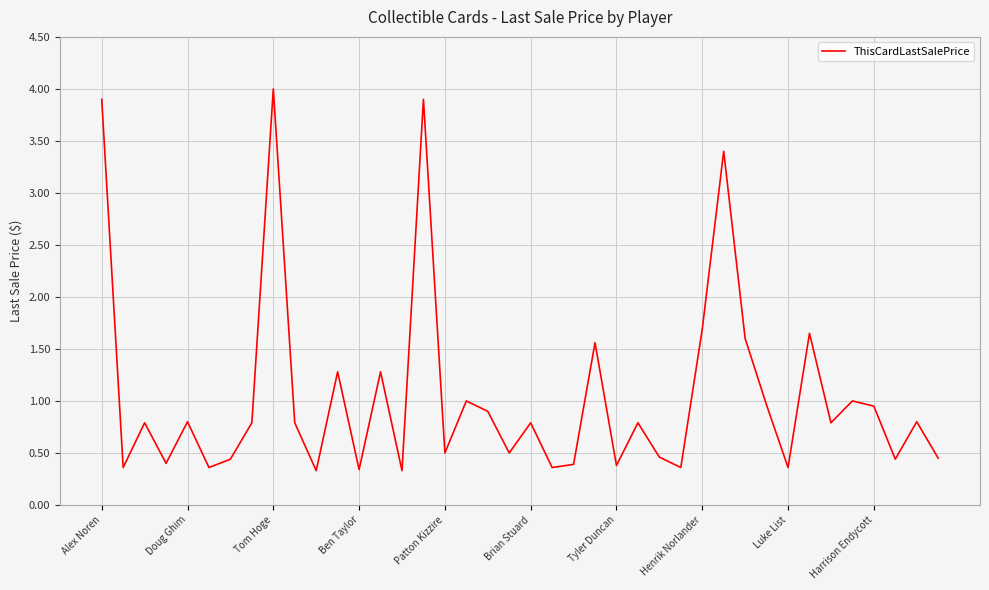

What is the maximum value shown in the chart?

4.0